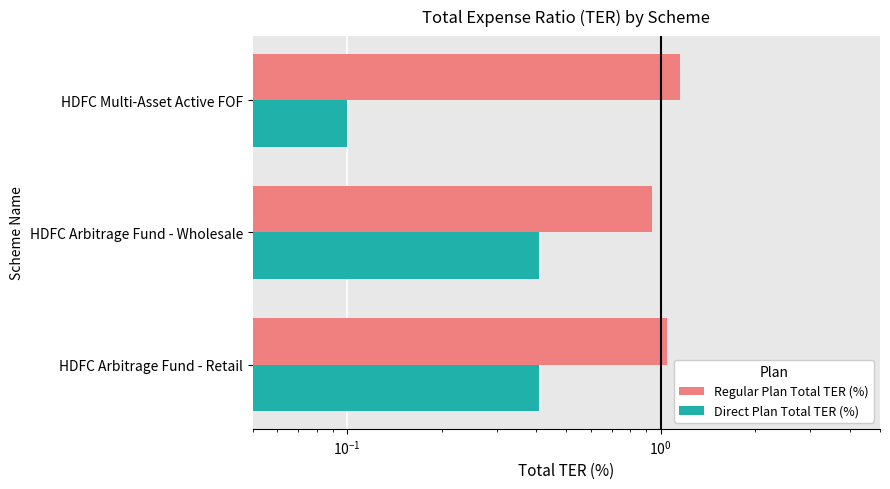

How many bars are there in each group?

2